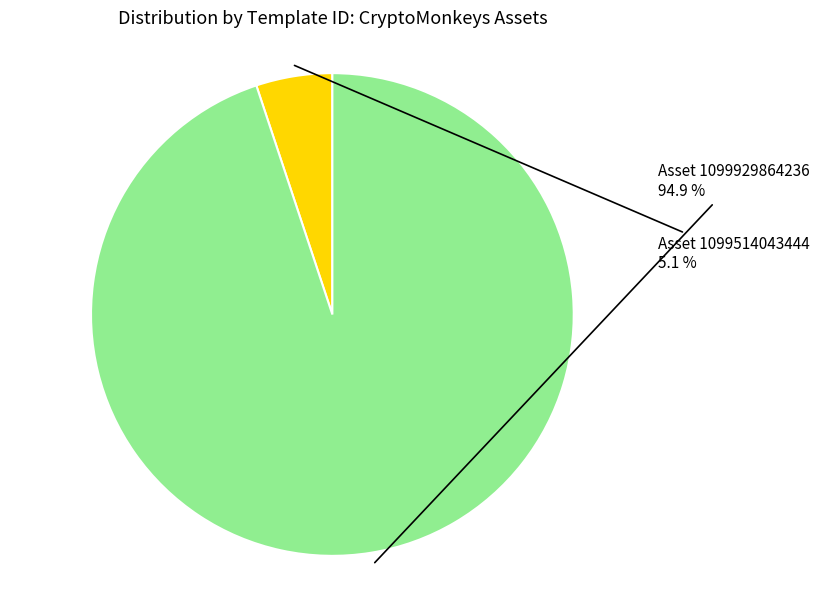

To the nearest percent, what is the difference between the largest and smallest slice percentages?

90%